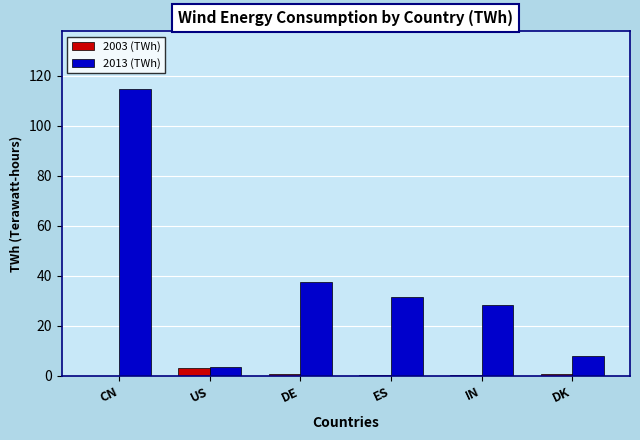

True or false: 2013 (TWh) has a value of 3.2 at DK.

False